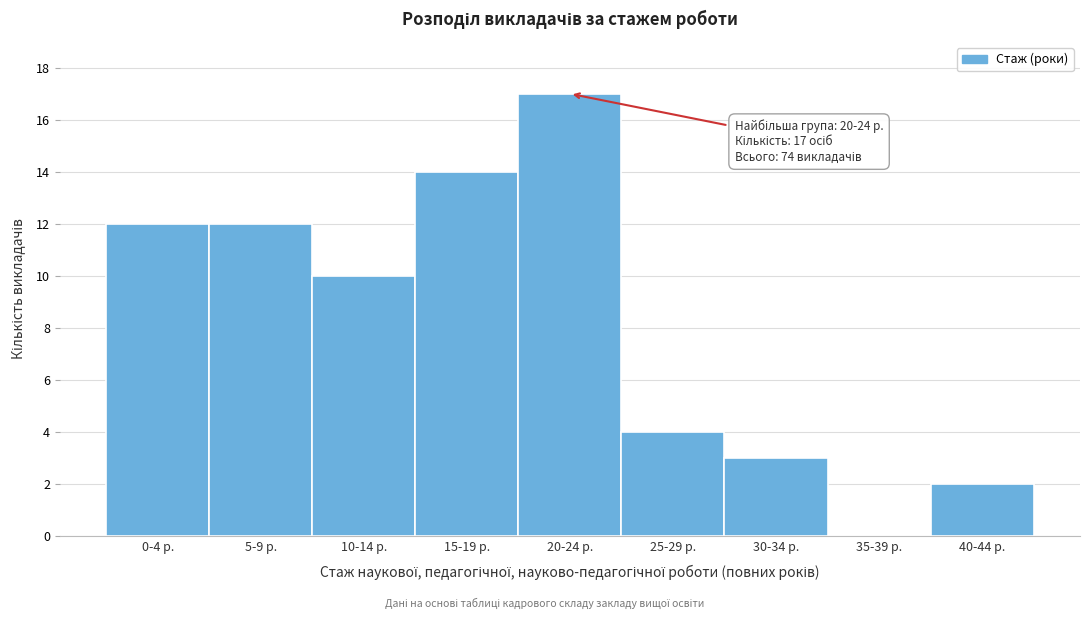

Reading left to right, extract all data points from this chart.

0-4 р.=12	5-9 р.=12	10-14 р.=10	15-19 р.=14	20-24 р.=17	25-29 р.=4	30-34 р.=3	35-39 р.=0	40-44 р.=2